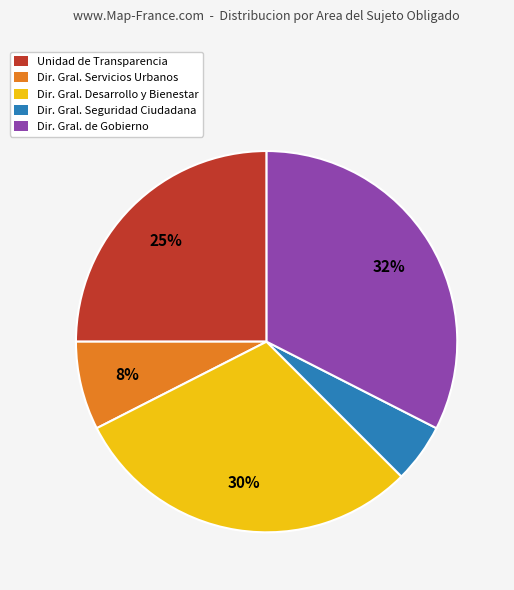

The Dir. Gral. Seguridad Ciudadana slice represents 5% of the pie. True or false?

True